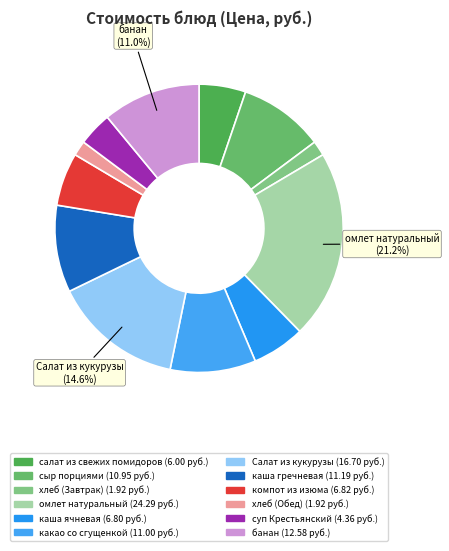

What is the smallest slice in the pie chart?

хлеб (Завтрак)